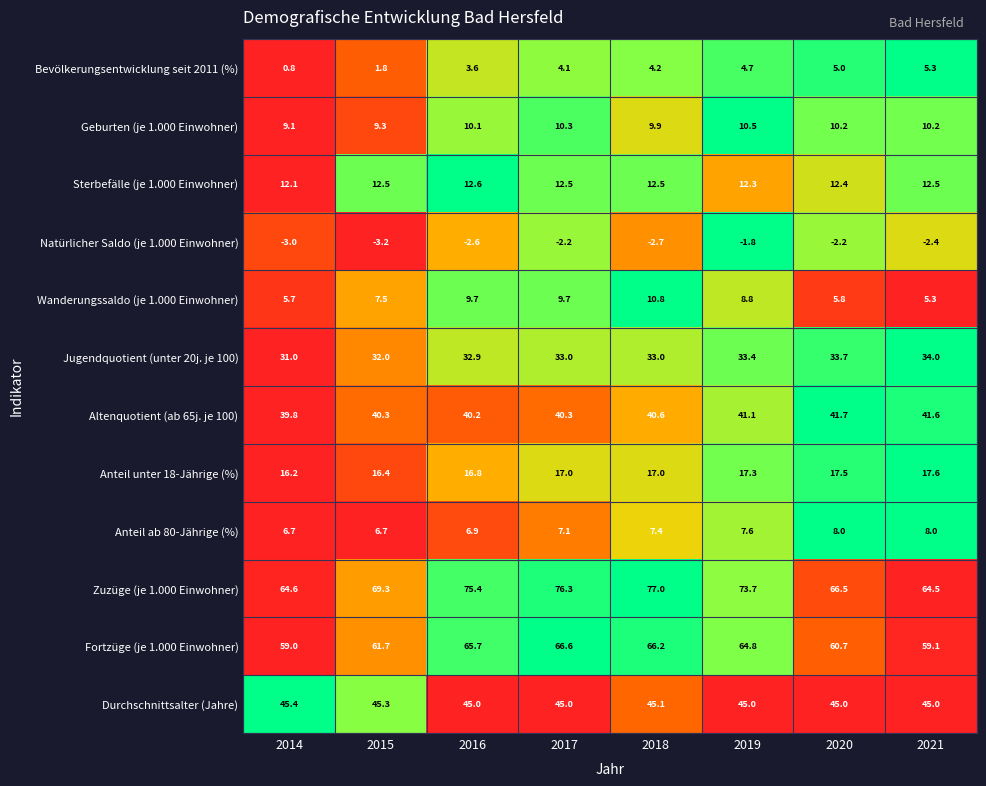

What is the spread (max minus min) of values at 2021?

66.9